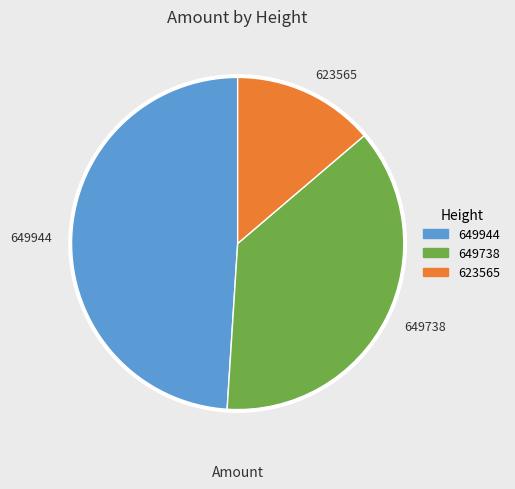

Does 649738 represent more than half of the total?

No